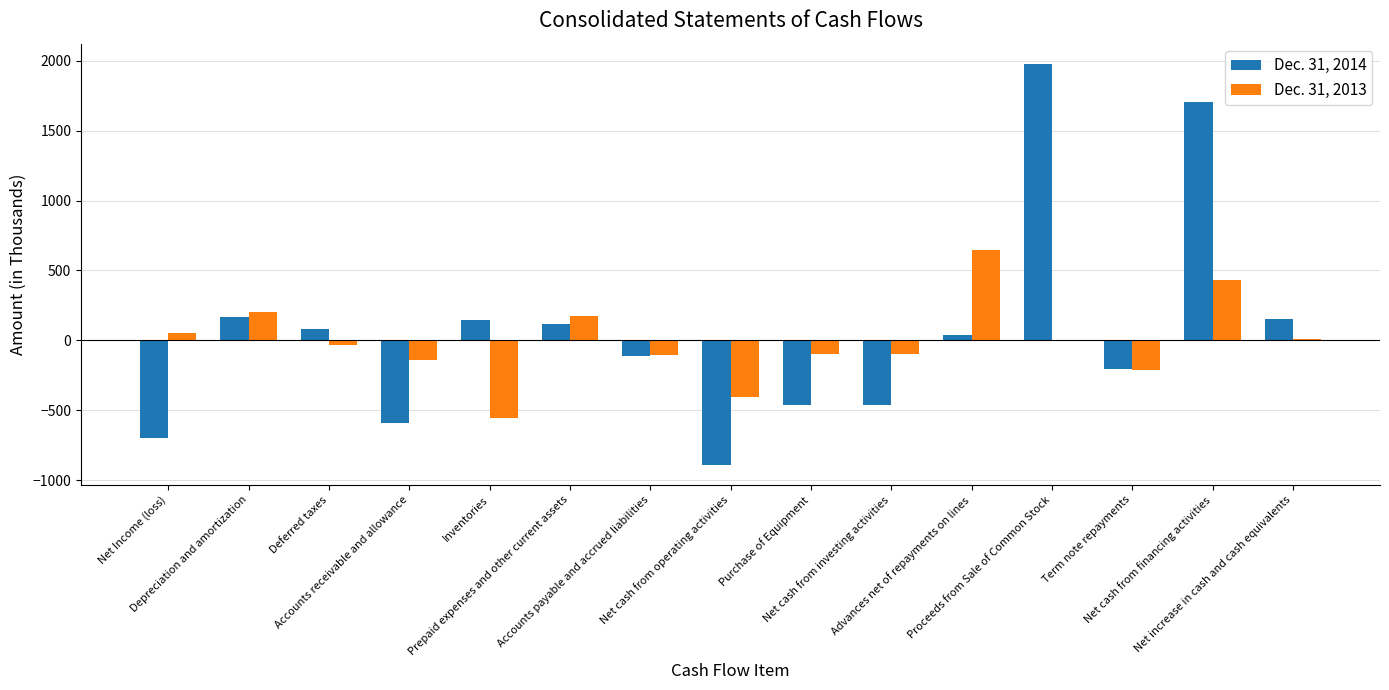

How many series are shown in this chart?

2